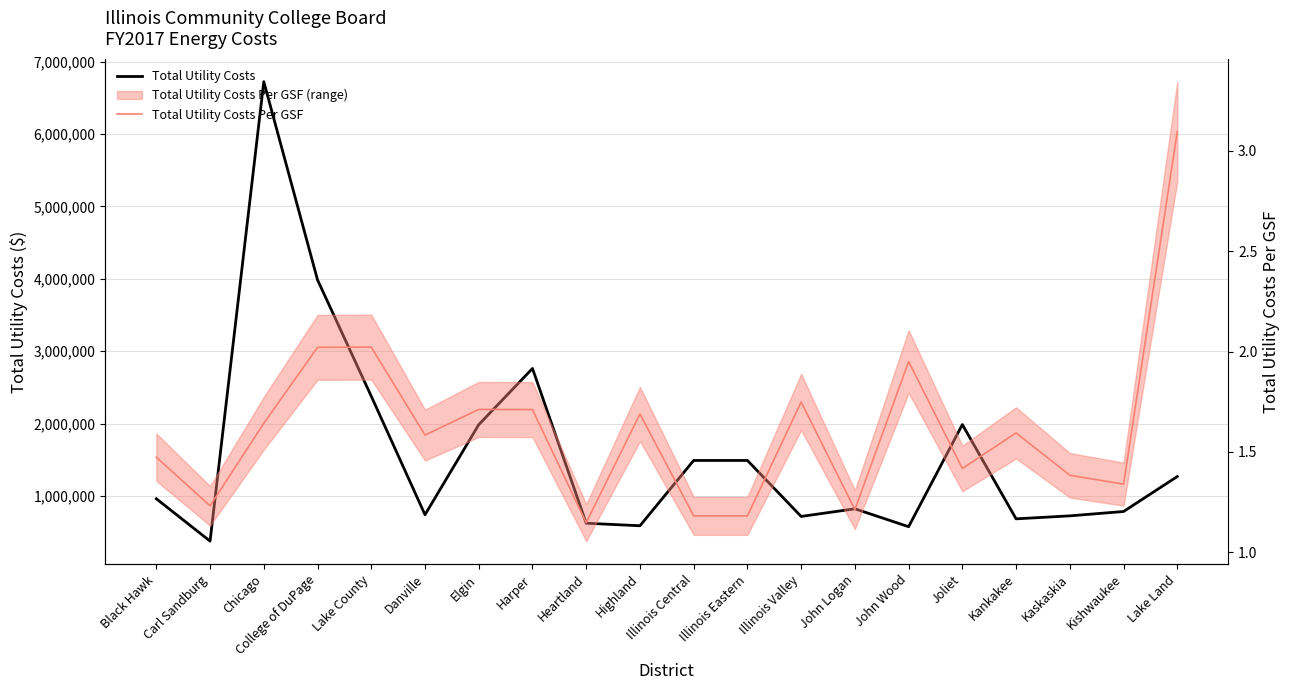

True or false: Total Utility Costs and Total Utility Costs Per GSF cross at least once.

False